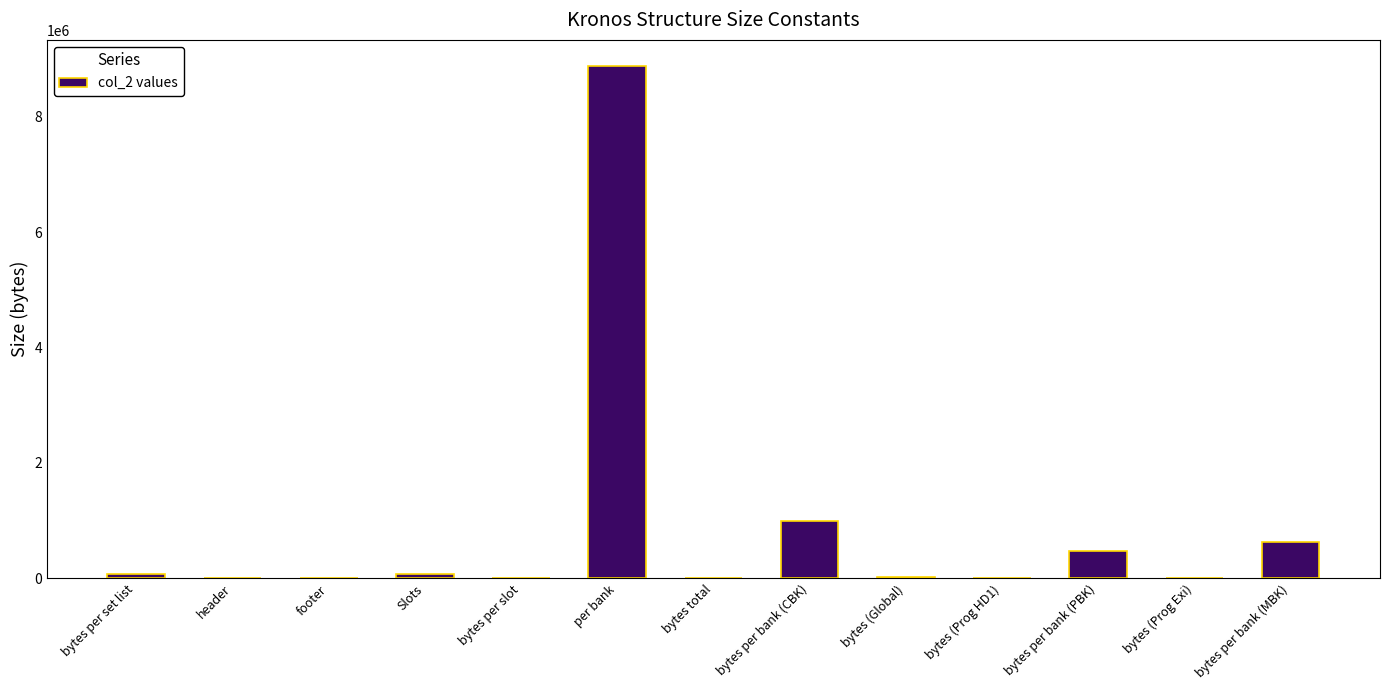

Which category has the highest value across all series?

per bank